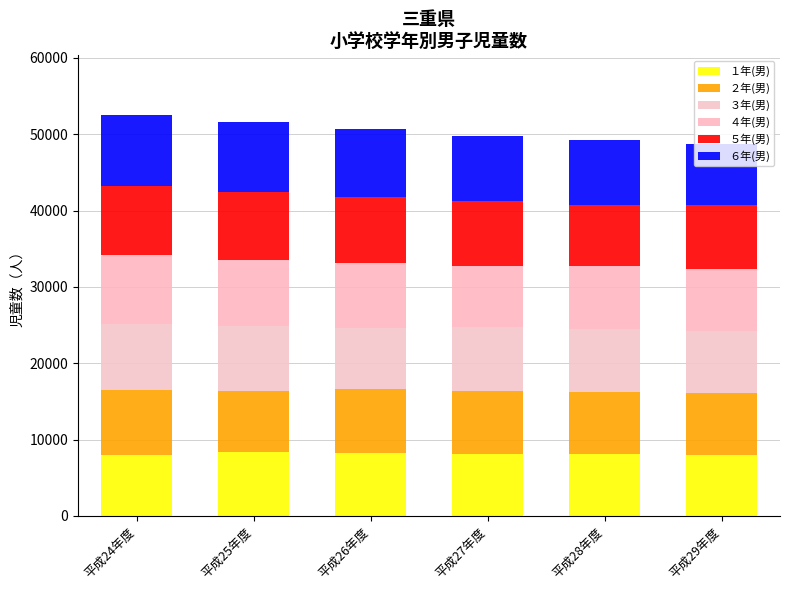

Between 平成25年度 and 平成24年度, which is larger?

平成25年度